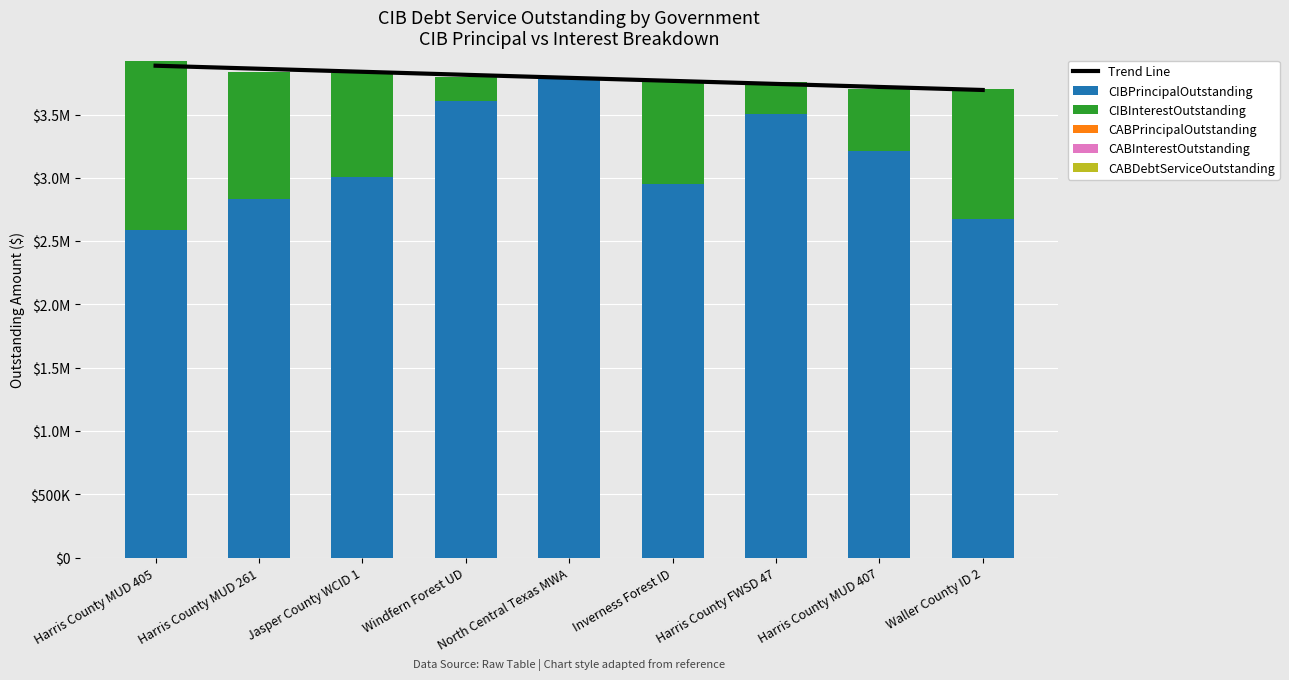

Is it true that CIBPrincipalOutstanding equals 4796627.1 at Windfern Forest UD?

False